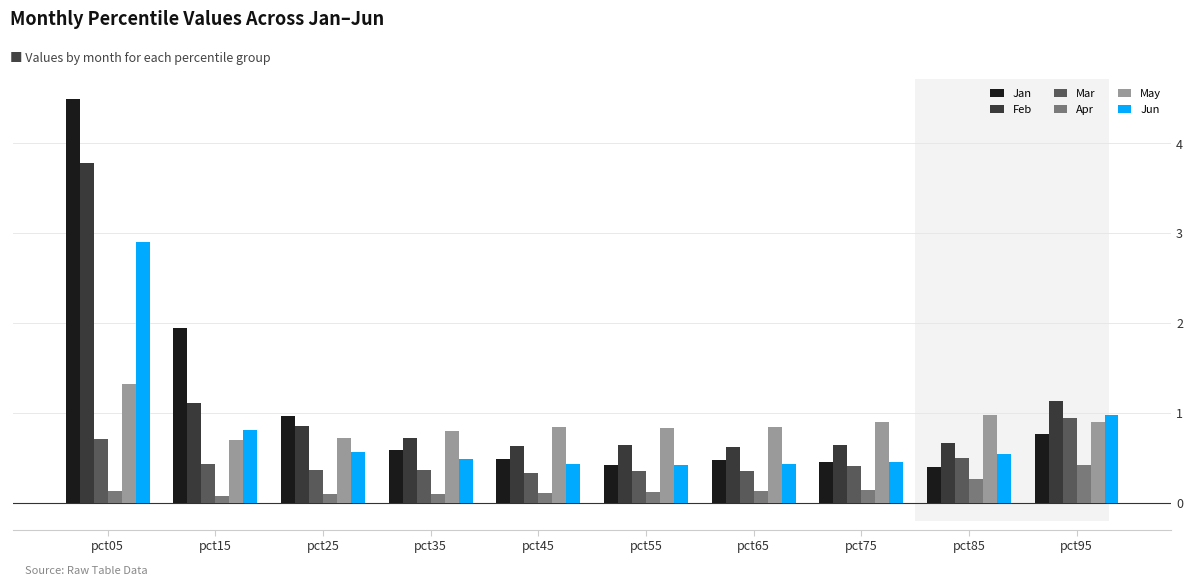

Is it true that Apr equals 0.1 at pct35?

True